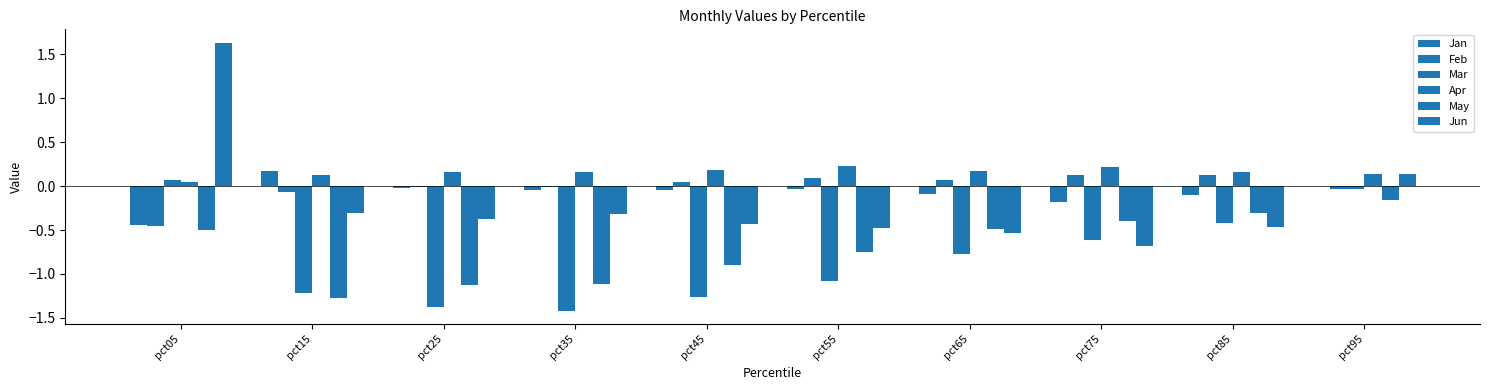

Reading right to left, extract all data points from this chart.

Jan: 0.0	-0.1	-0.2	-0.1	-0.0	-0.0	-0.0	-0.0	0.2	-0.4
Feb: -0.0	0.1	0.1	0.1	0.1	0.1	-0.0	-0.0	-0.1	-0.5
Mar: -0.0	-0.4	-0.6	-0.8	-1.1	-1.3	-1.4	-1.4	-1.2	0.1
Apr: 0.1	0.2	0.2	0.2	0.2	0.2	0.2	0.2	0.1	0.0
May: -0.2	-0.3	-0.4	-0.5	-0.8	-0.9	-1.1	-1.1	-1.3	-0.5
Jun: 0.1	-0.5	-0.7	-0.5	-0.5	-0.4	-0.3	-0.4	-0.3	1.6